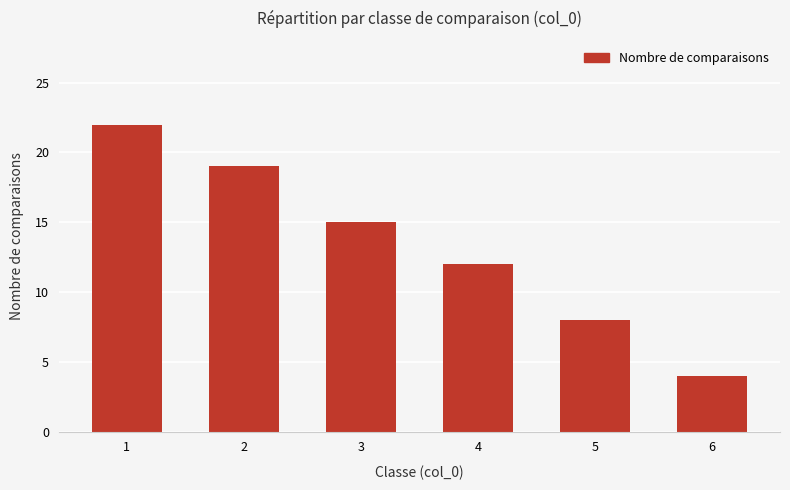

What is the sum of the values at 6 and 2?

23